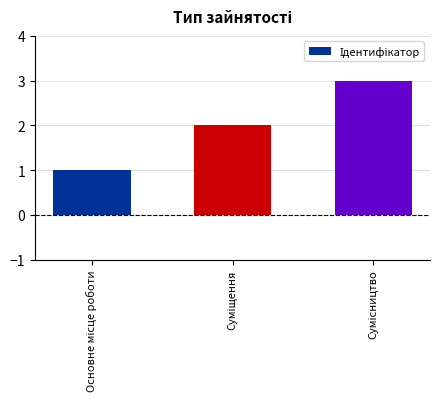

Does the chart contain stacked bars?

No